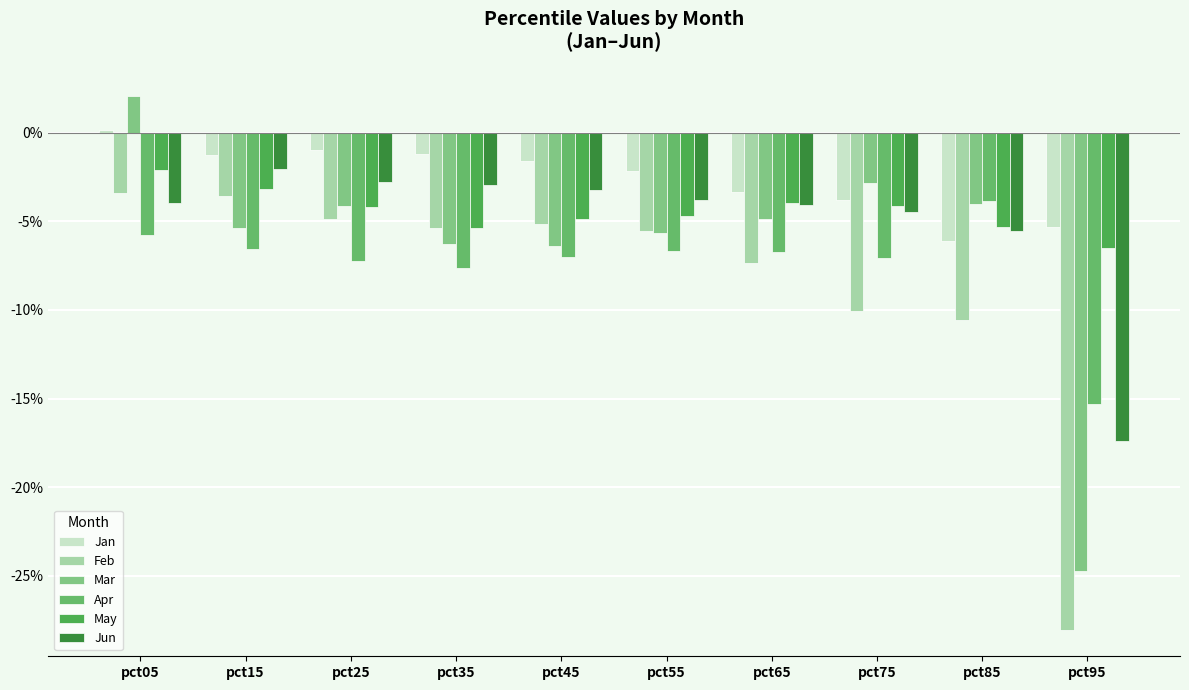

Reading right to left, what are all the values shown in this chart?

Jan: pct95=-0.1	pct85=-0.1	pct75=-0.0	pct65=-0.0	pct55=-0.0	pct45=-0.0	pct35=-0.0	pct25=-0.0	pct15=-0.0	pct05=0.0
Feb: pct95=-0.3	pct85=-0.1	pct75=-0.1	pct65=-0.1	pct55=-0.1	pct45=-0.1	pct35=-0.1	pct25=-0.0	pct15=-0.0	pct05=-0.0
Mar: pct95=-0.2	pct85=-0.0	pct75=-0.0	pct65=-0.0	pct55=-0.1	pct45=-0.1	pct35=-0.1	pct25=-0.0	pct15=-0.1	pct05=0.0
Apr: pct95=-0.2	pct85=-0.0	pct75=-0.1	pct65=-0.1	pct55=-0.1	pct45=-0.1	pct35=-0.1	pct25=-0.1	pct15=-0.1	pct05=-0.1
May: pct95=-0.1	pct85=-0.1	pct75=-0.0	pct65=-0.0	pct55=-0.0	pct45=-0.0	pct35=-0.1	pct25=-0.0	pct15=-0.0	pct05=-0.0
Jun: pct95=-0.2	pct85=-0.1	pct75=-0.0	pct65=-0.0	pct55=-0.0	pct45=-0.0	pct35=-0.0	pct25=-0.0	pct15=-0.0	pct05=-0.0